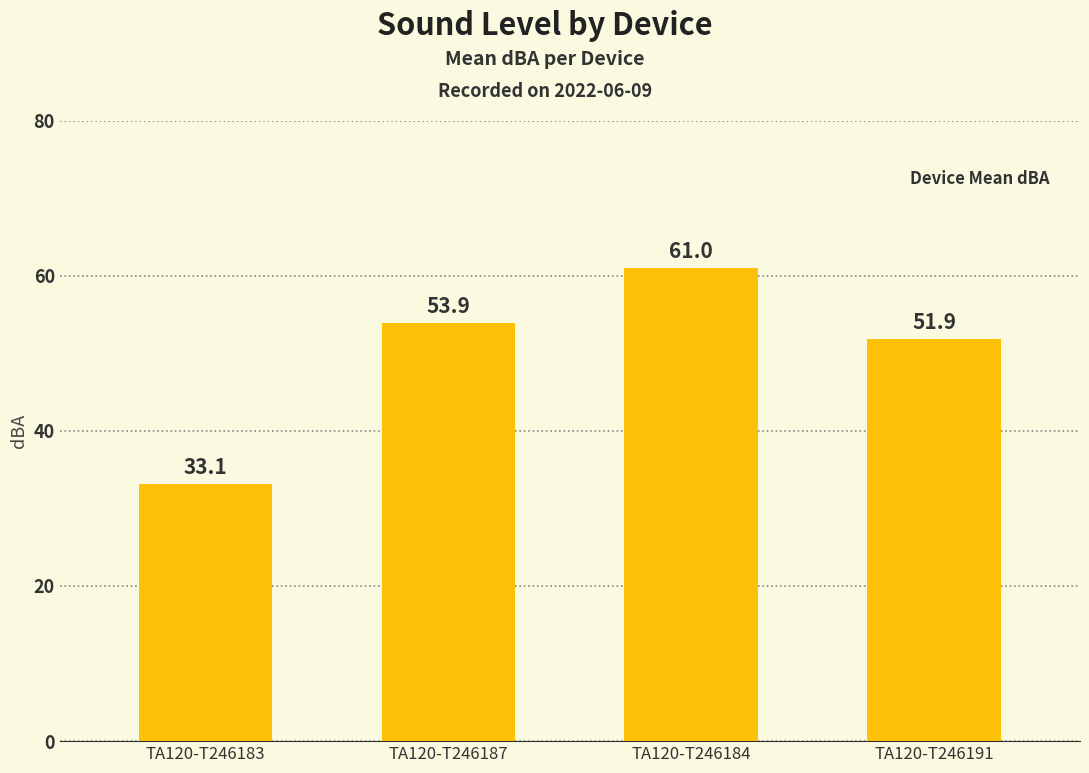

What is the label of the 1st bar from the left?

TA120-T246183